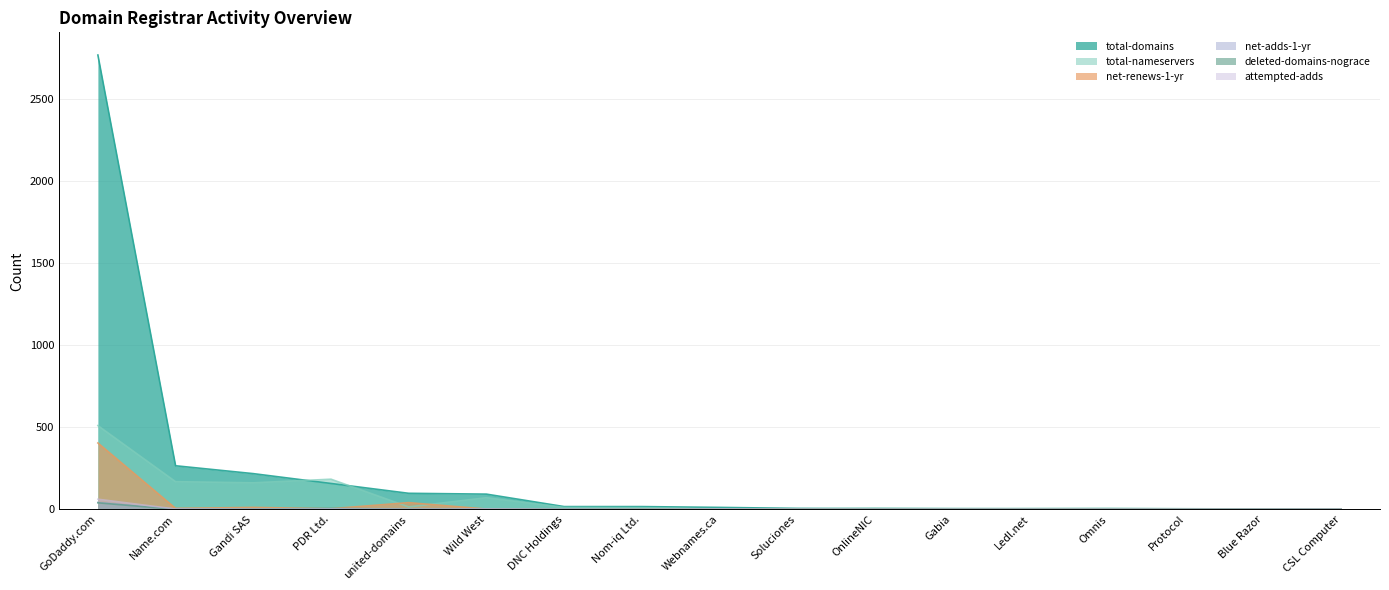

How many values in the net-adds-1-yr series exceed 0?

7